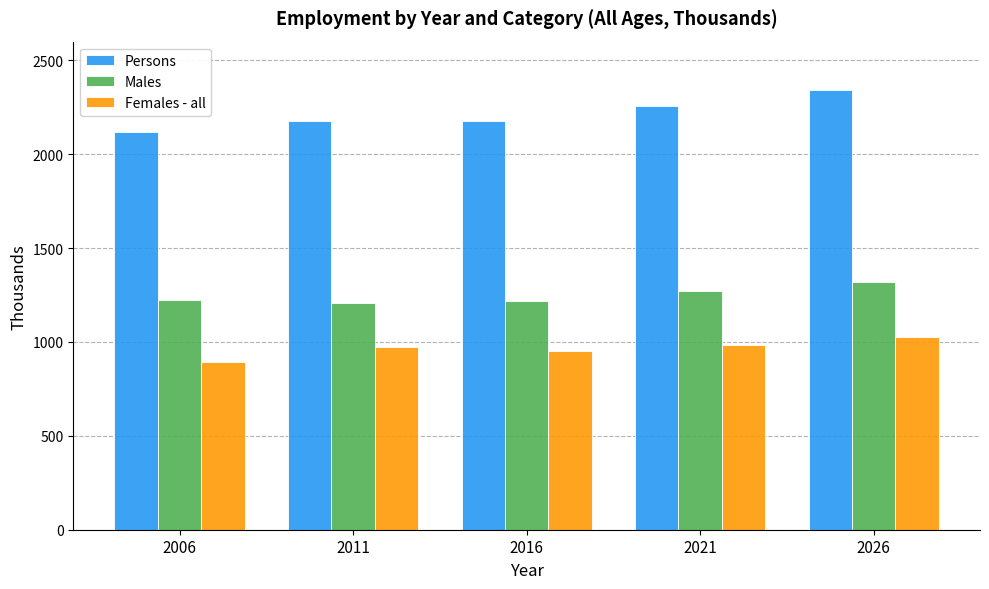

List the series in order of their overall mean, lowest first.

Females - all, Males, Persons